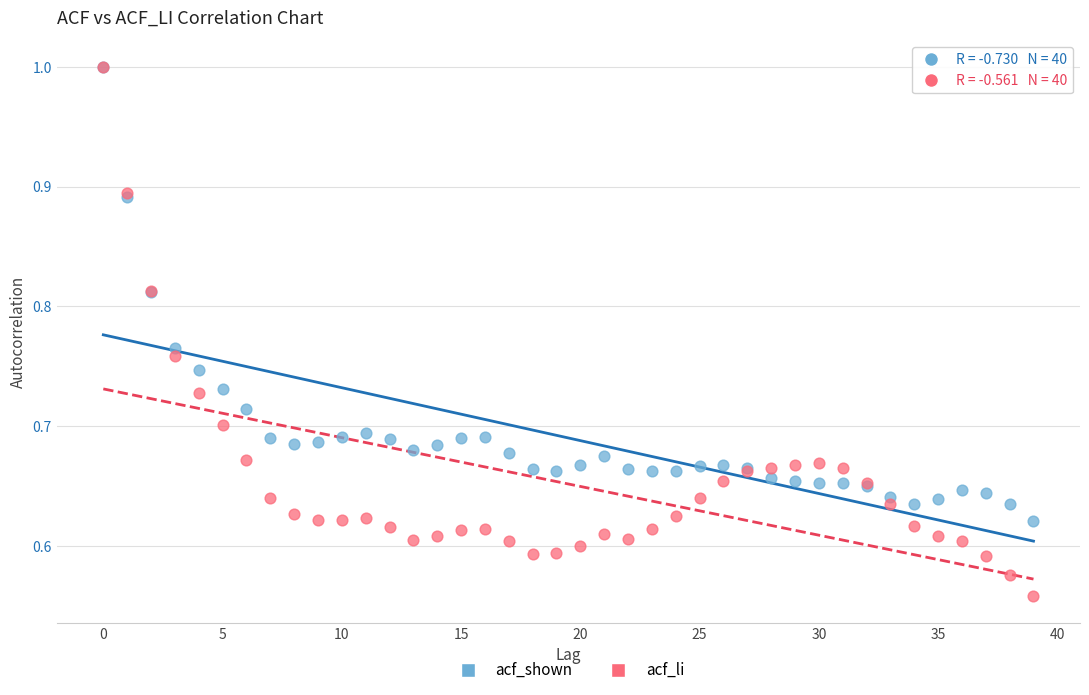

What are all the series names shown in the legend?

acf_shown, acf_li